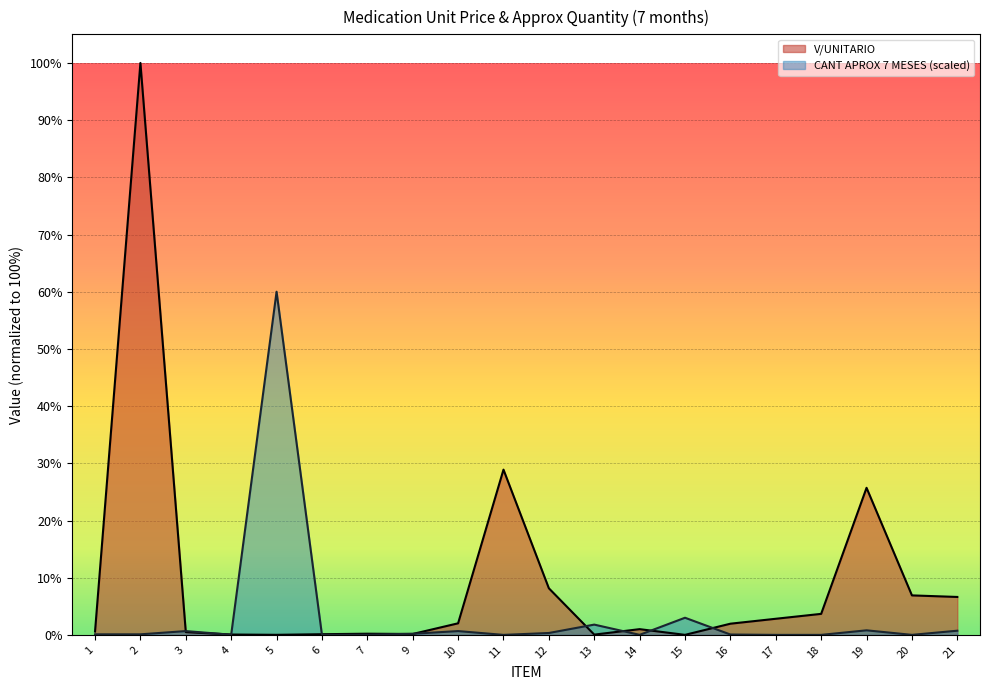

Where is the first local minimum for CANT APROX 7 MESES?

4